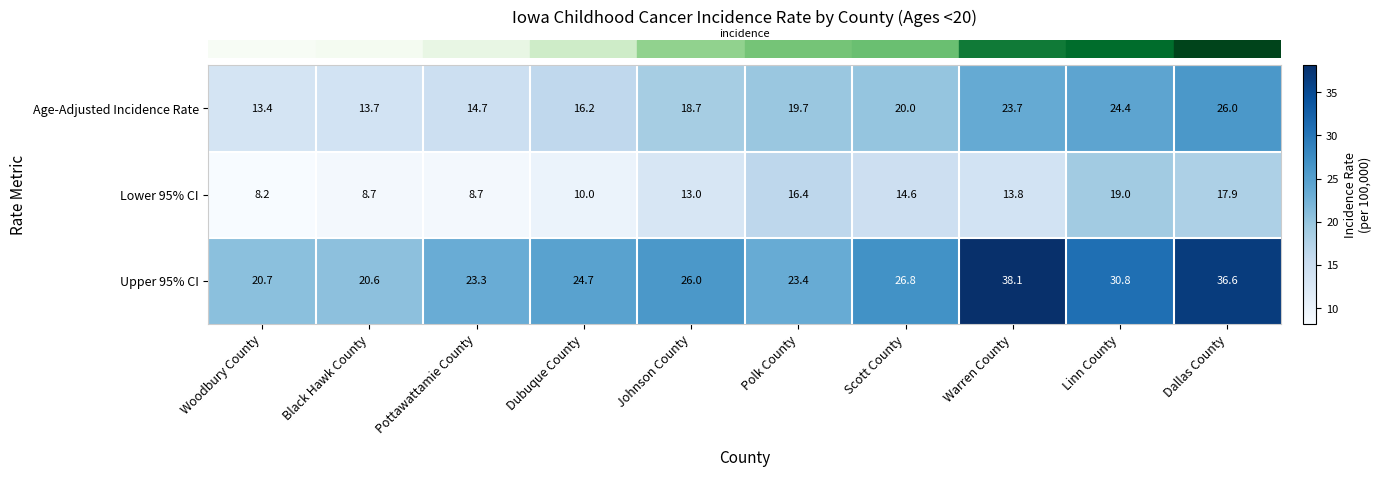

What is the maximum value for Age-Adjusted Incidence Rate?

26.0